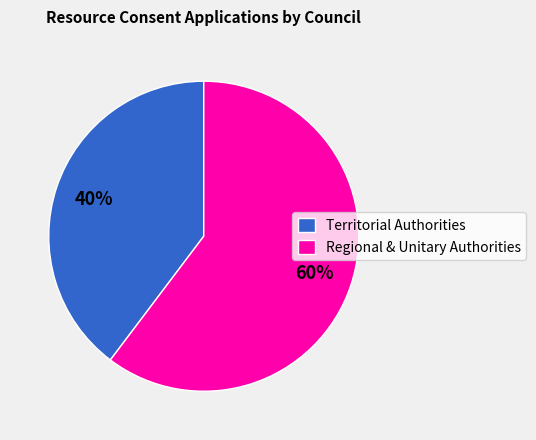

Combined, do Territorial Authorities and Regional & Unitary Authorities account for over 50%?

Yes